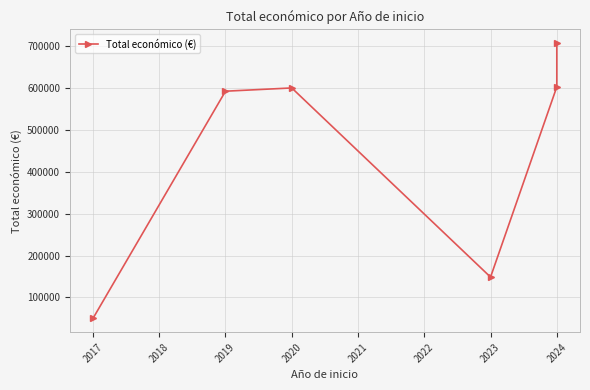

True or false: the data shows 145630.4 at 2019.

False